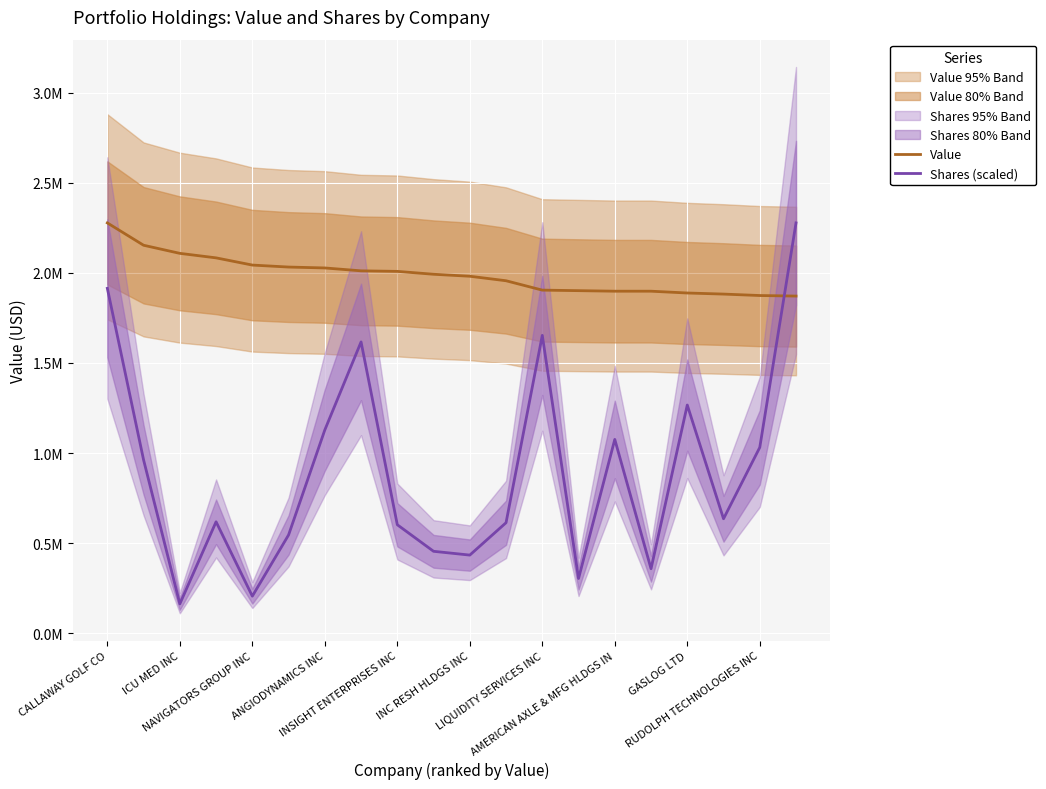

Rank the series by their maximum value, from lowest to highest.

Value, Shares (scaled)